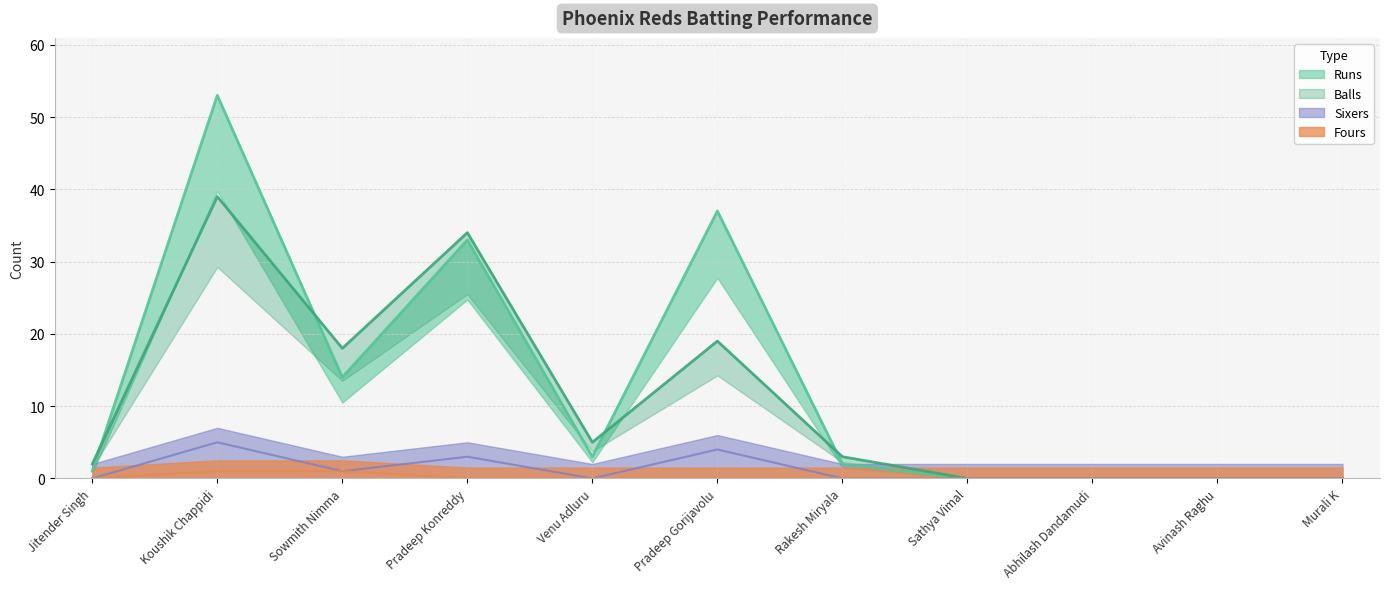

Between Jitender Singh and Venu Adluru, which series saw the biggest shift?

Balls